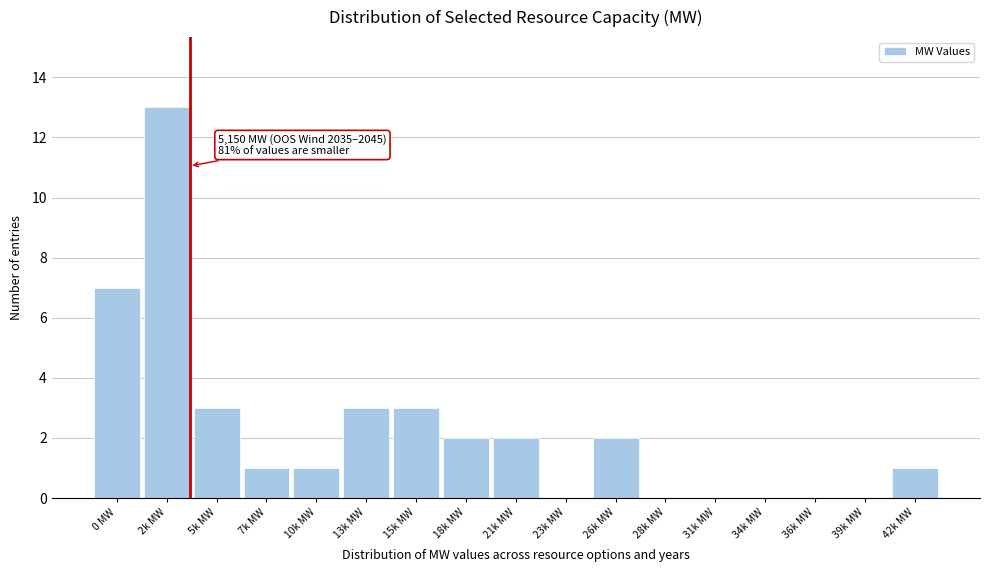

Reading left to right, extract all data points from this chart.

0 MW=7	2k MW=13	5k MW=3	7k MW=1	10k MW=1	13k MW=3	15k MW=3	18k MW=2	21k MW=2	23k MW=0	26k MW=2	28k MW=0	31k MW=0	34k MW=0	36k MW=0	39k MW=0	42k MW=1